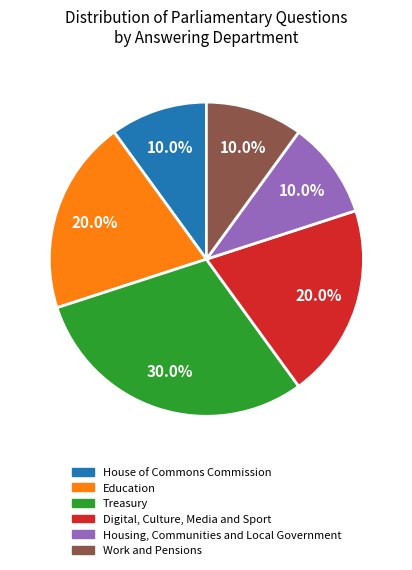

Does Education represent more than half of the total?

No